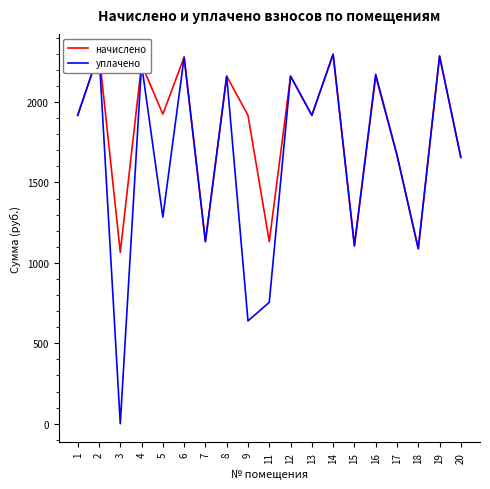

List the series in order of their peak value, highest first.

начислено, уплачено